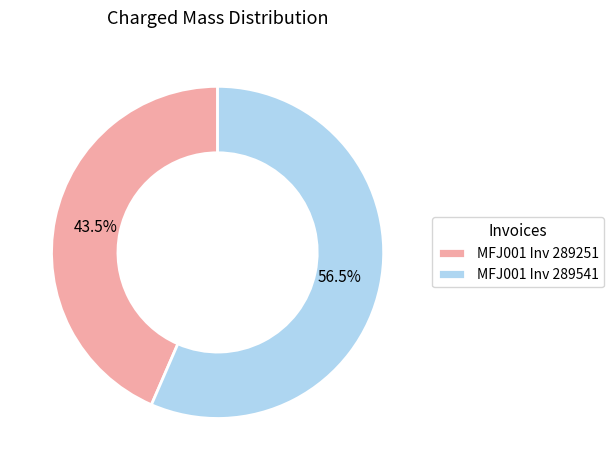

What is the smallest slice in the pie chart?

MFJ001 Inv 289251